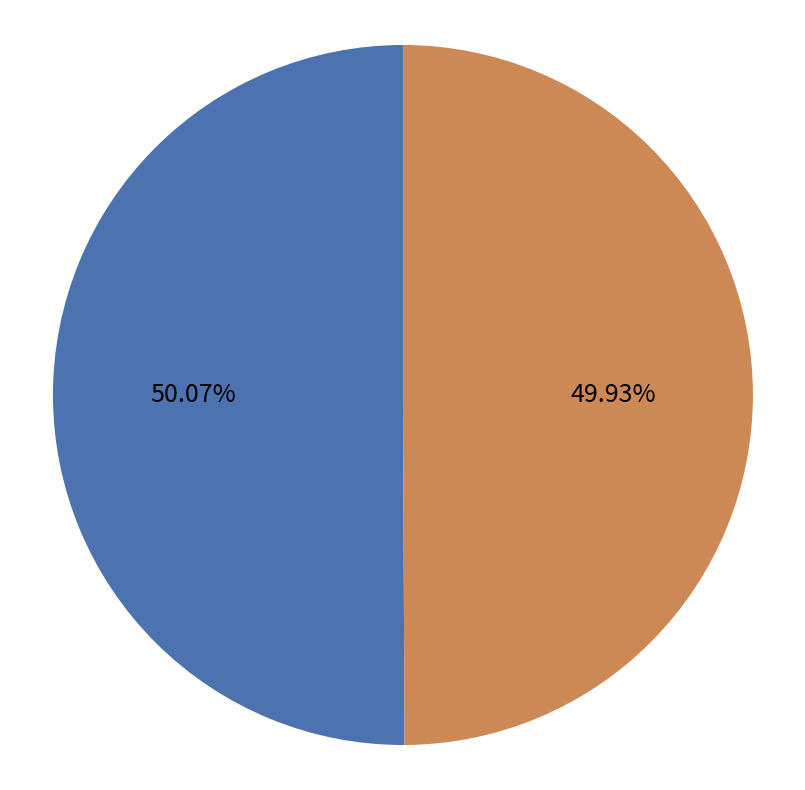

Is there any slice that represents more than half of the pie?

Yes